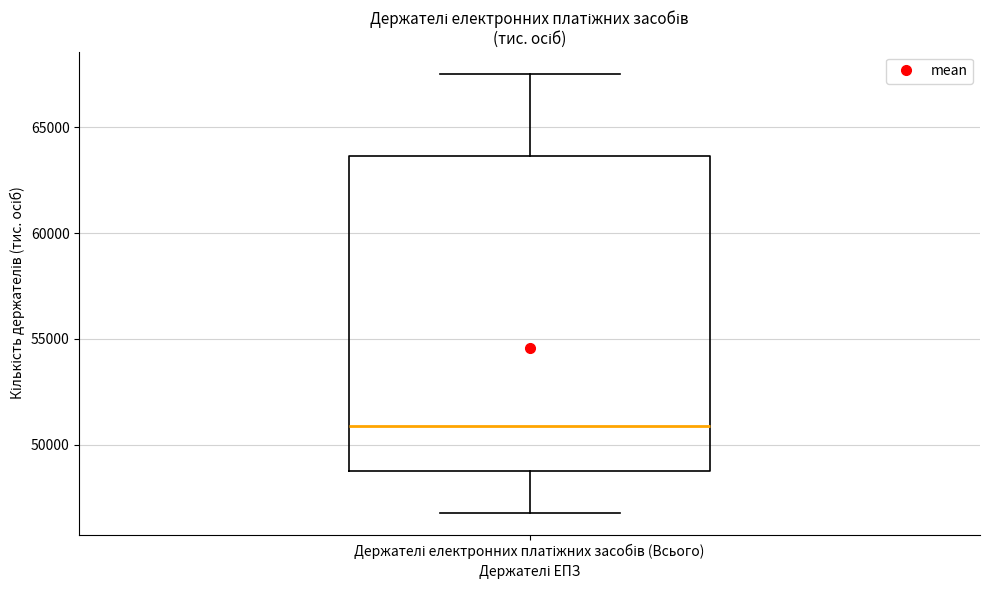

Where does the upper whisker of the box for Держателі електронних платіжних засобів (Всього) end on the y-axis? The values are not printed on the chart, so give them approximately, as read against the axis.

67500